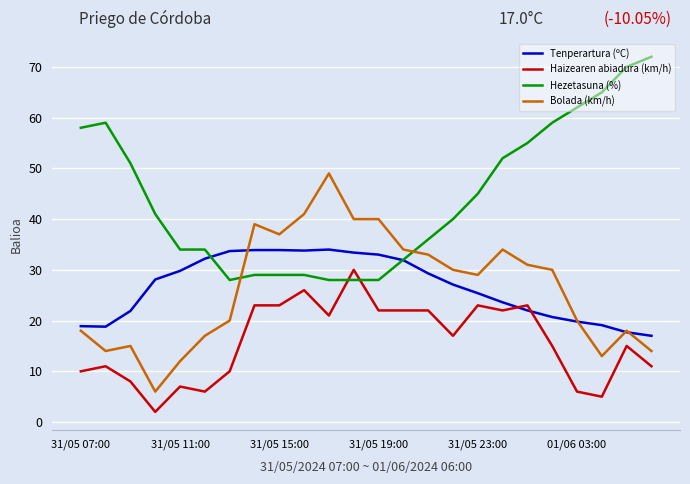

What is the minimum value shown in the chart?

2.0